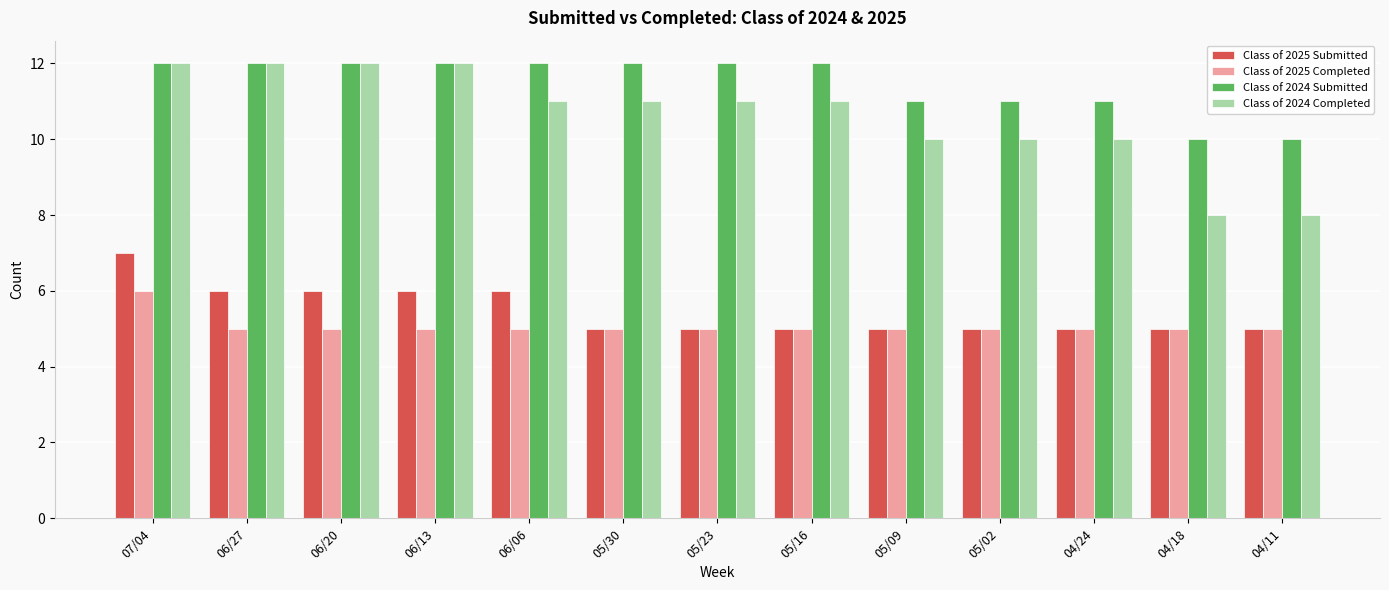

Which series has the largest range (max minus min)?

Class of 2024 Completed